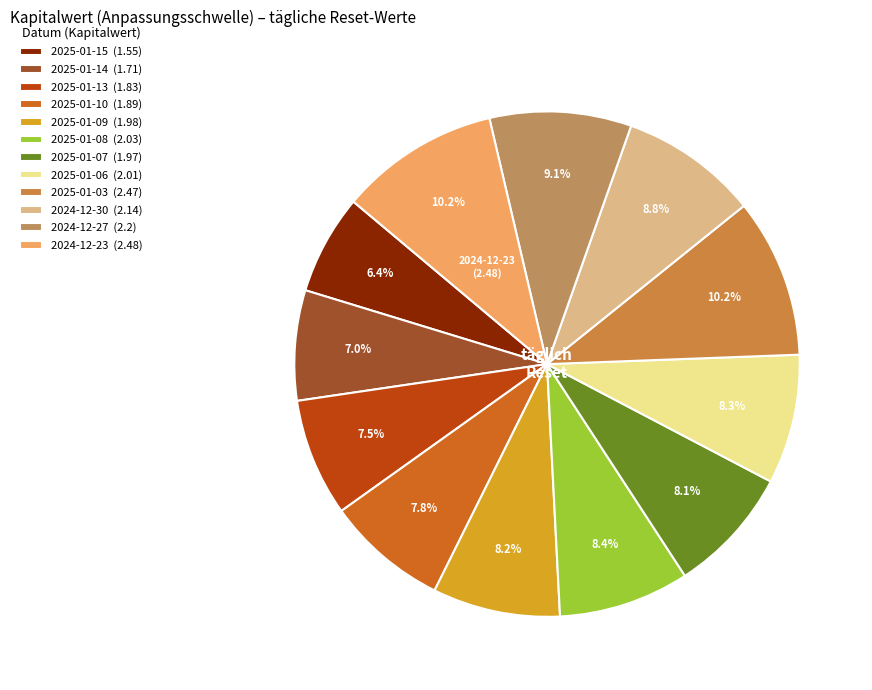

What percentage is NOT represented by 2025-01-08?

91.6%